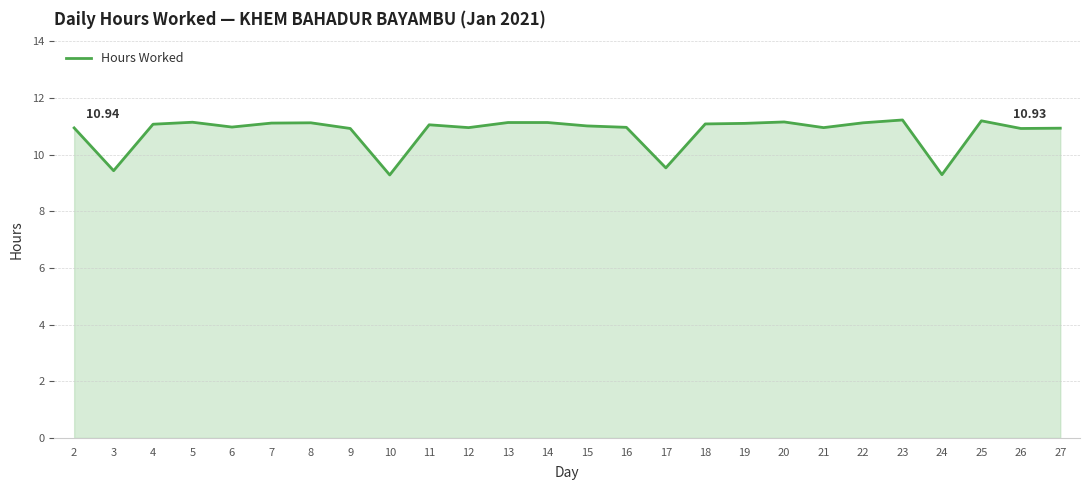

Between 17 and 7, which is larger?

7